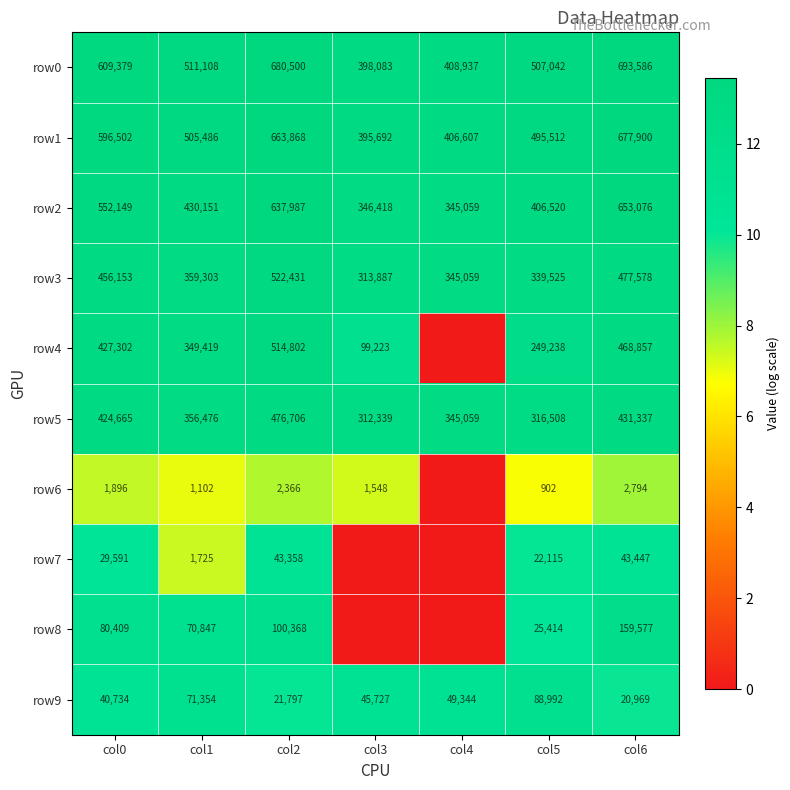

Where does the row5 series first go above 356476?

col0